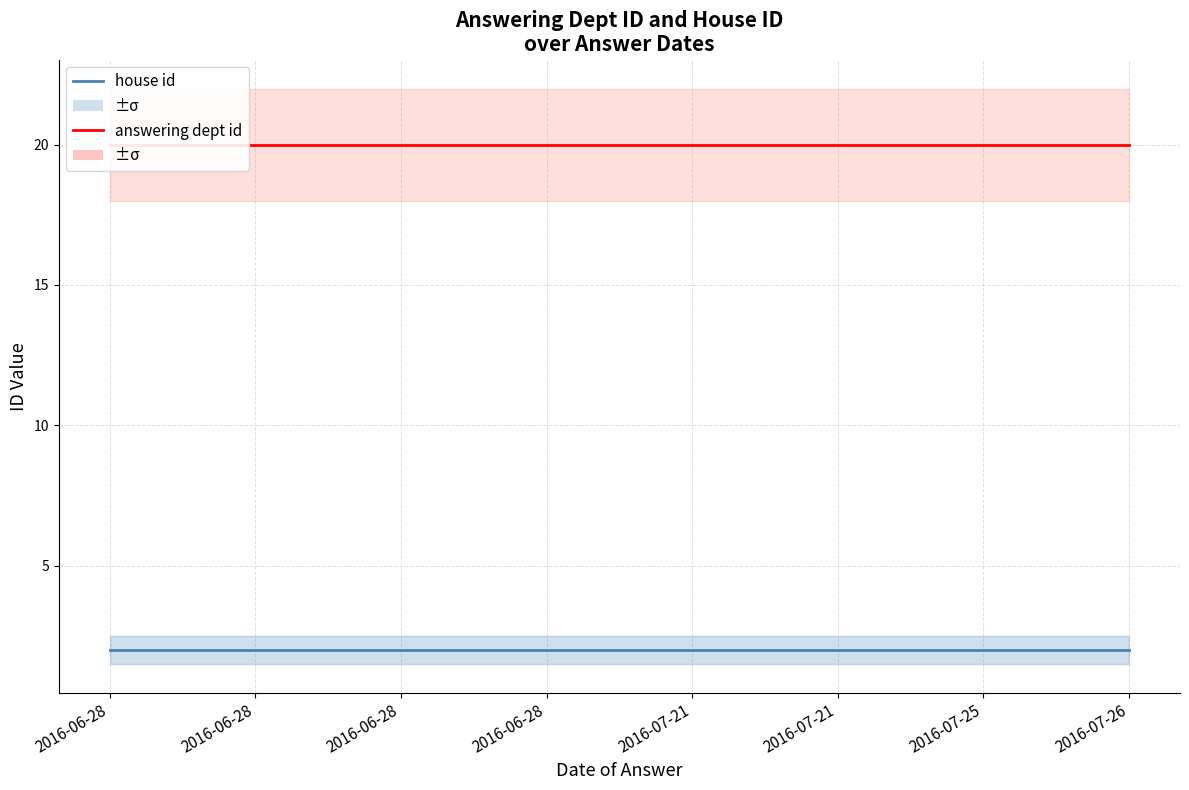

Reading right to left, transcribe all the data shown in this chart.

house id: 2	2	2	2	2	2	2	2
answering dept id: 20	20	20	20	20	20	20	20